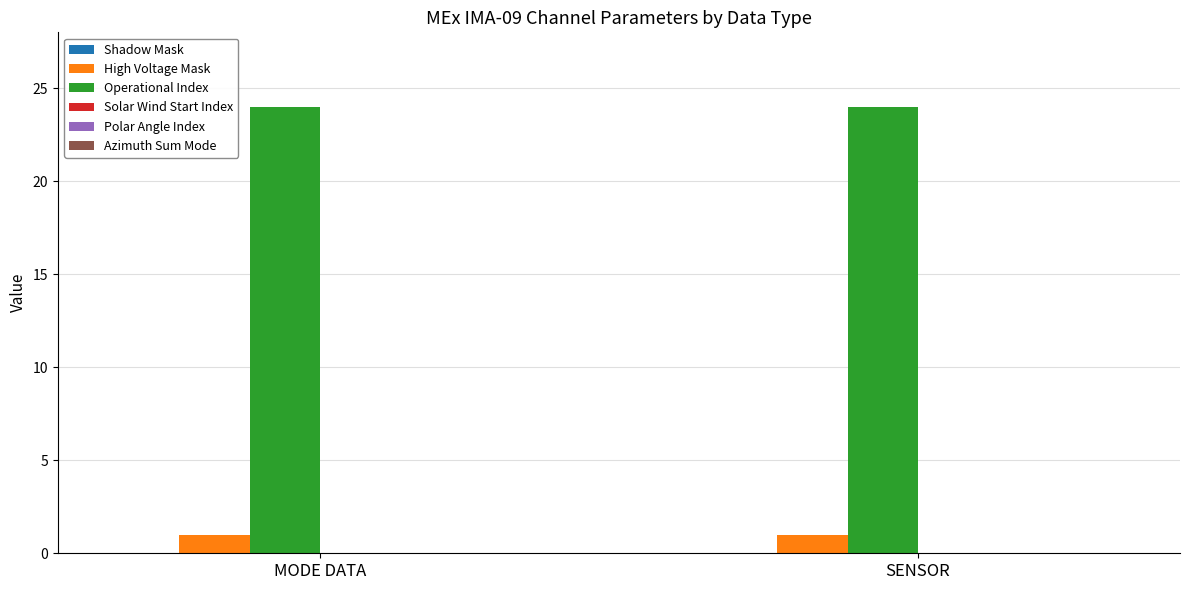

What is the minimum value for Operational Index?

24